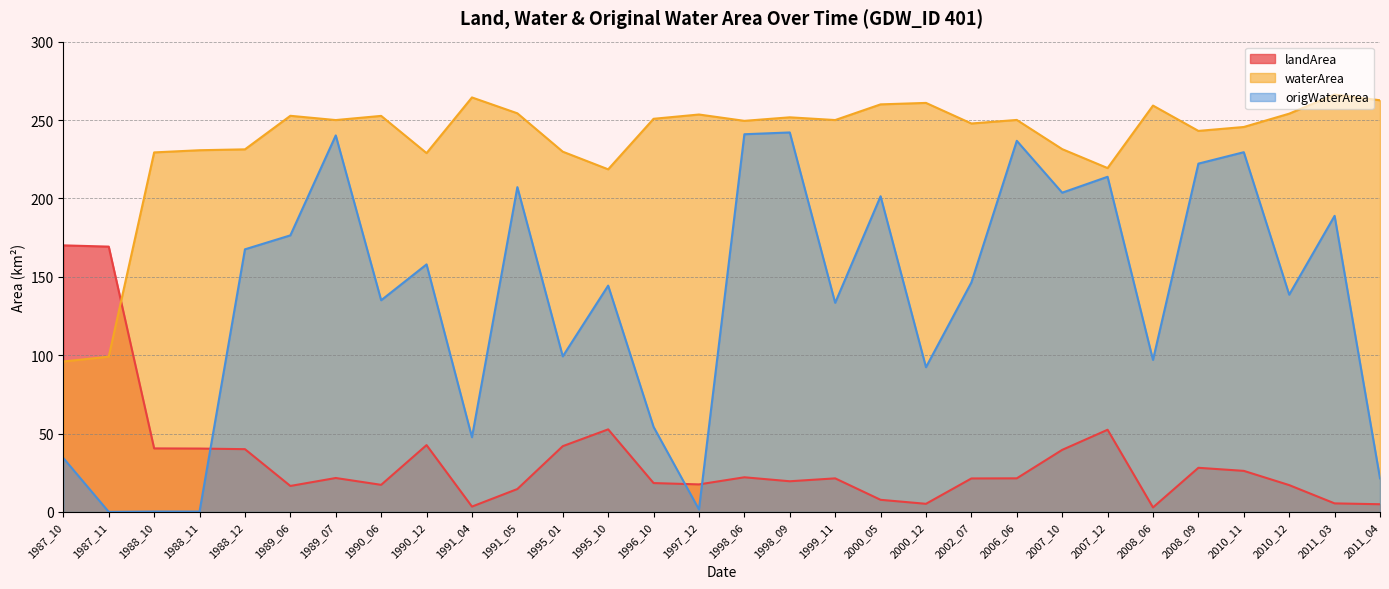

What is the minimum value shown in the chart?

0.1